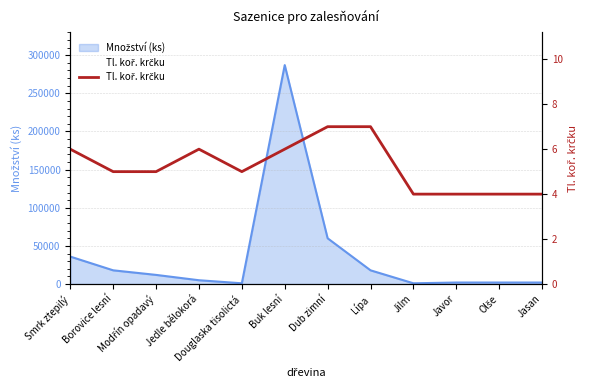

Is it true that the value at Jilm is 4?

True